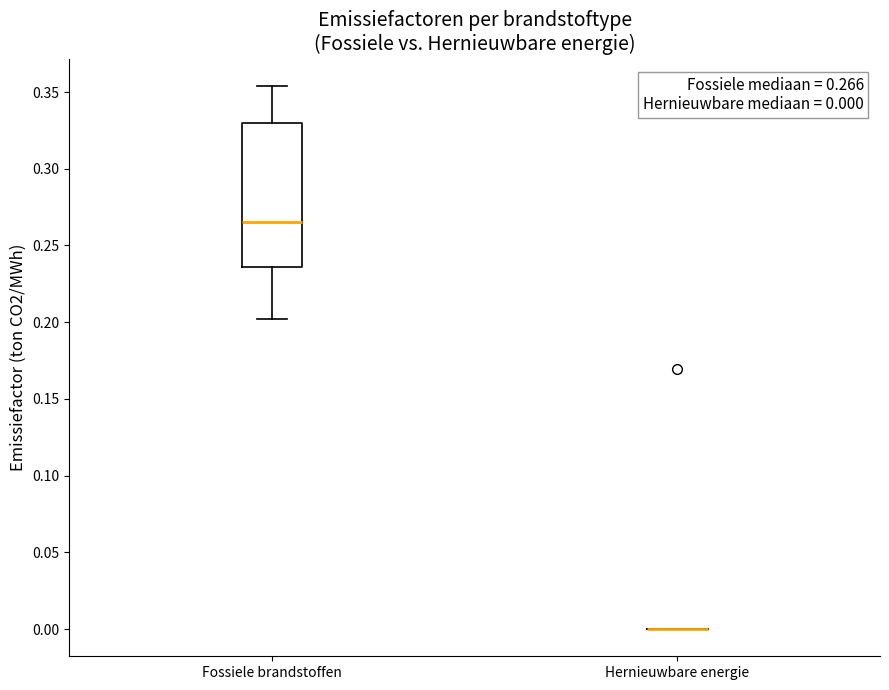

Which box is the tallest, from its lower edge to its upper edge?

Fossiele brandstoffen